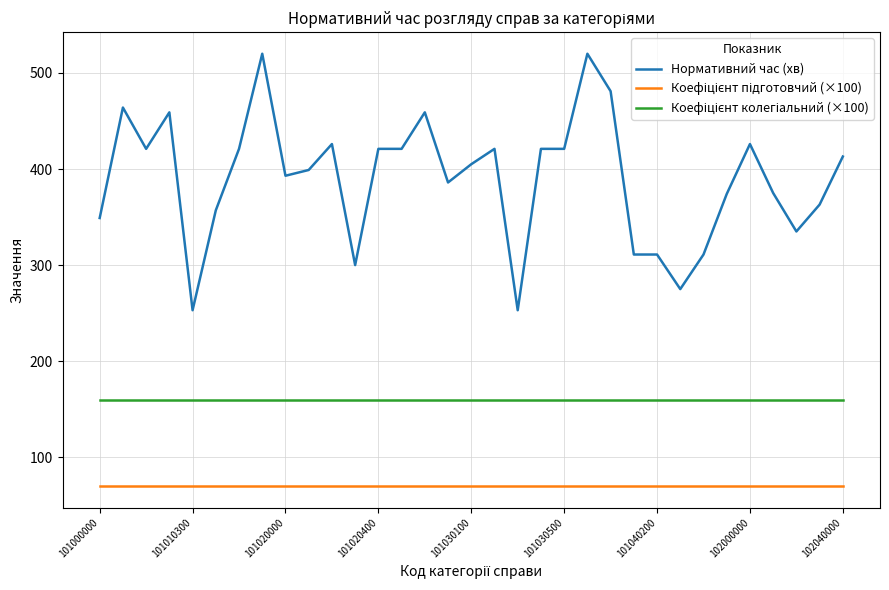

What is the minimum value for Нормативний час (хв)?

253